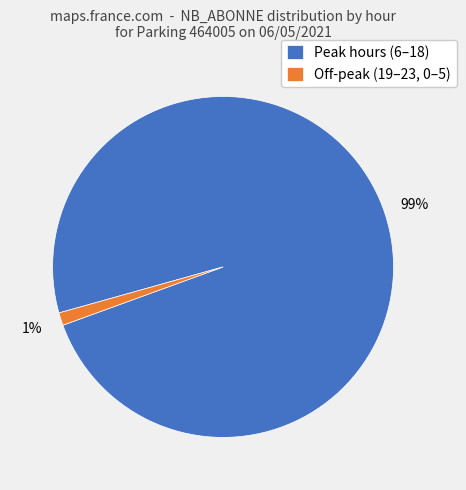

Which category has the biggest portion of the pie?

Peak hours (6–18)